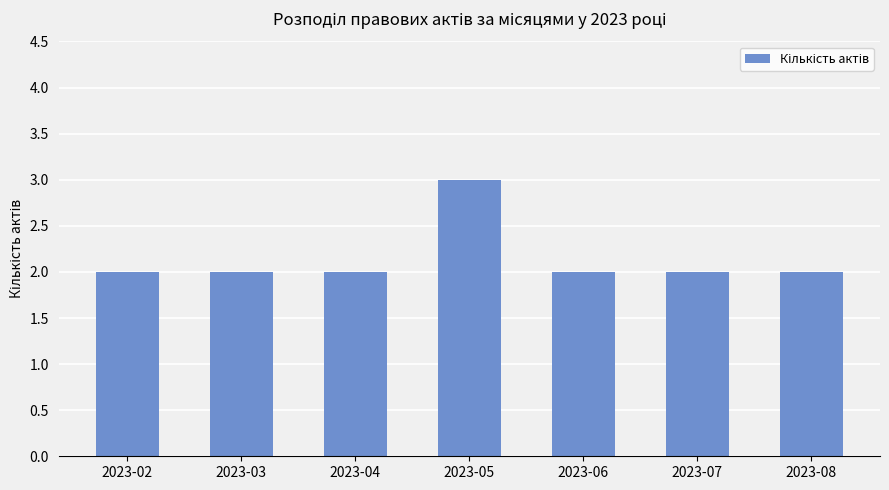

Between 2023-05 and 2023-07, which is larger?

2023-05